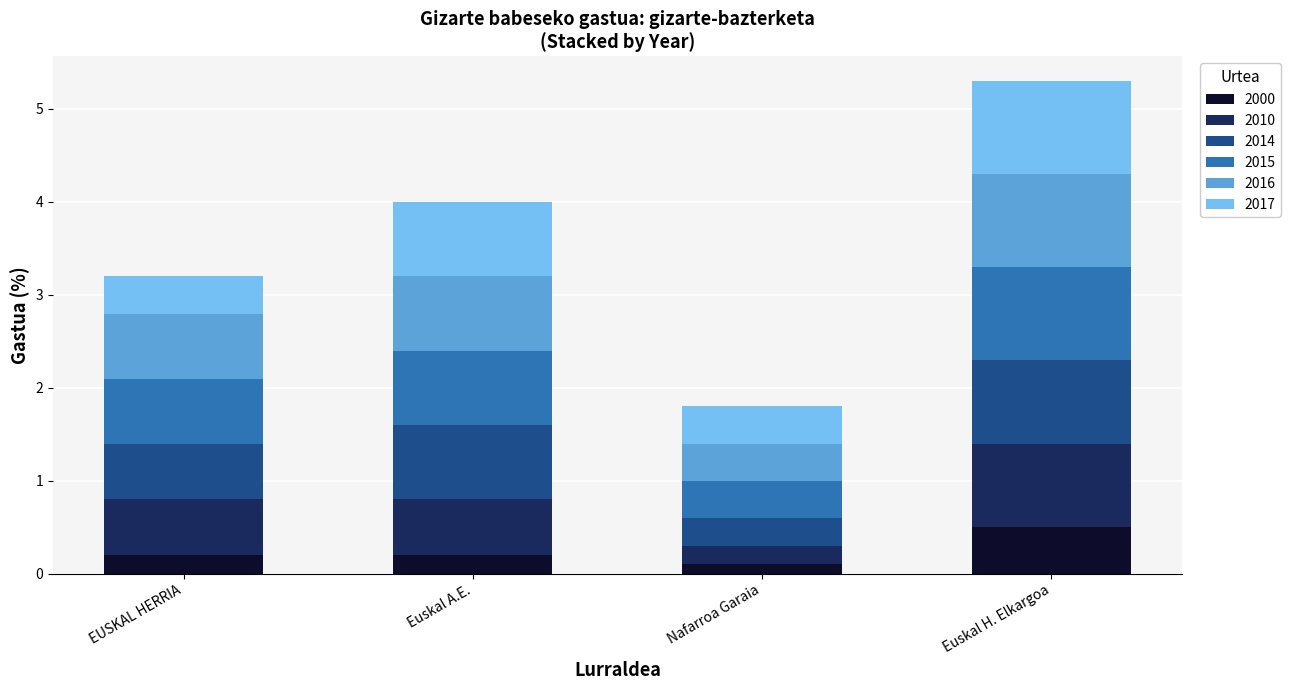

Is it true that 2000 equals 0.2 at EUSKAL HERRIA?

True